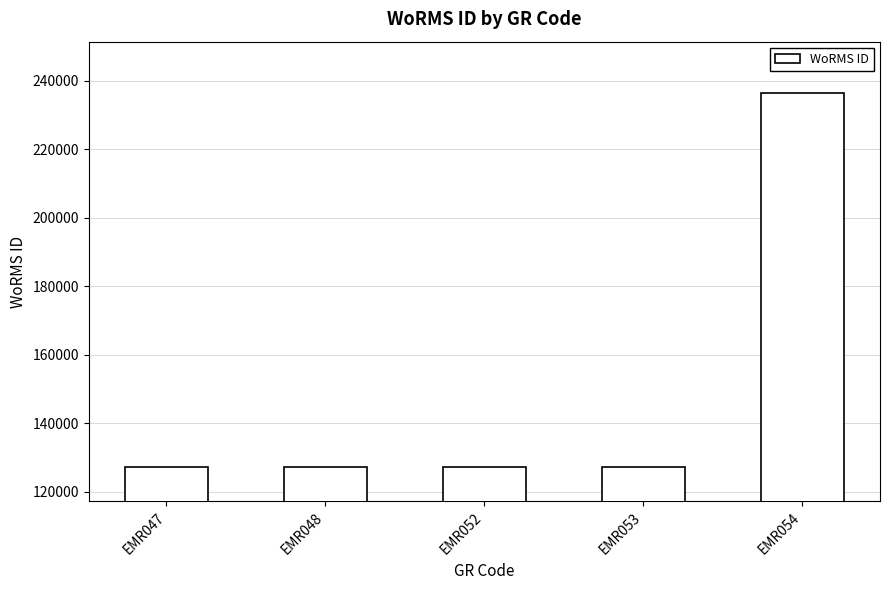

True or false: the data shows 337460 at EMR054.

False